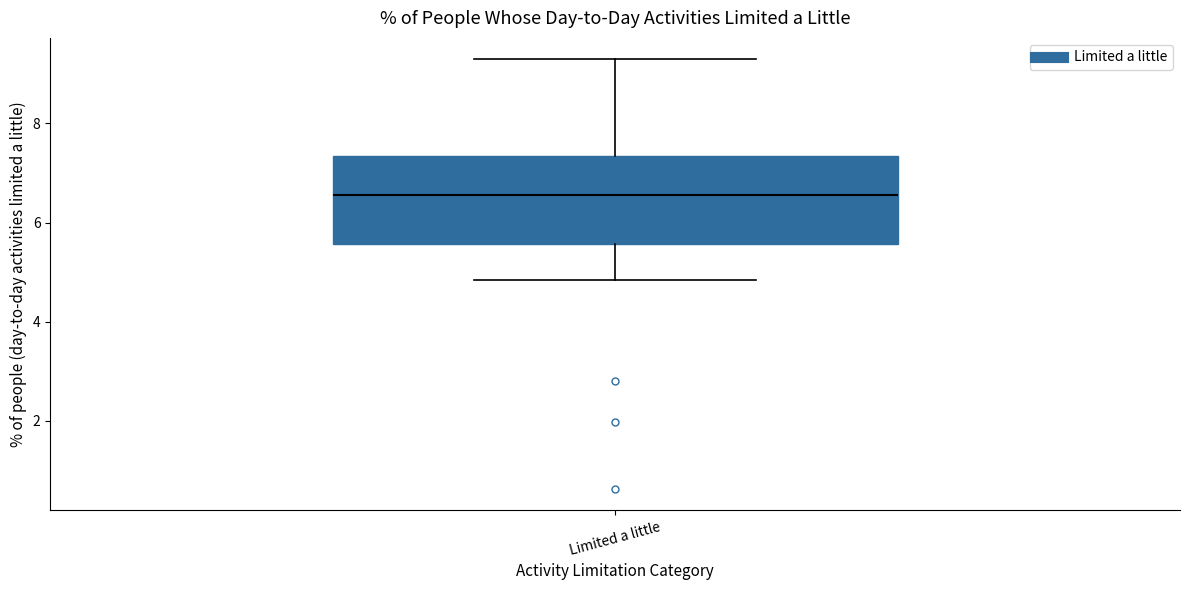

Transcribe this box plot: give where the median line is, the range the box spans, and where the two whiskers end, as read against the y-axis. The values are not printed on the chart, so give them approximately, as read against the axis.

median 6.6, box 5.6 to 7.4, whiskers 4.8 to 9.2